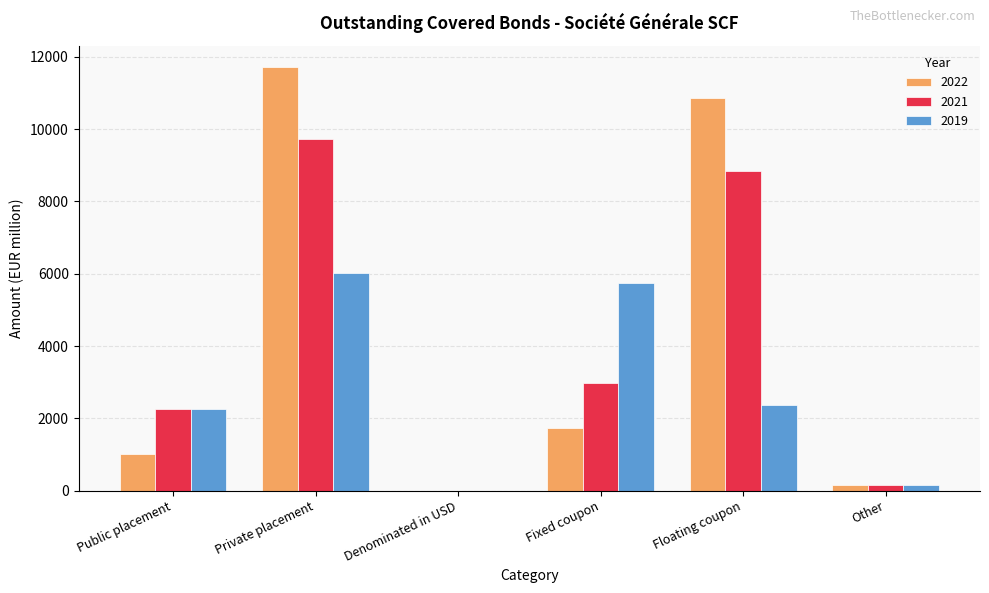

The value of 2019 at Private placement is 9122. True or false?

False